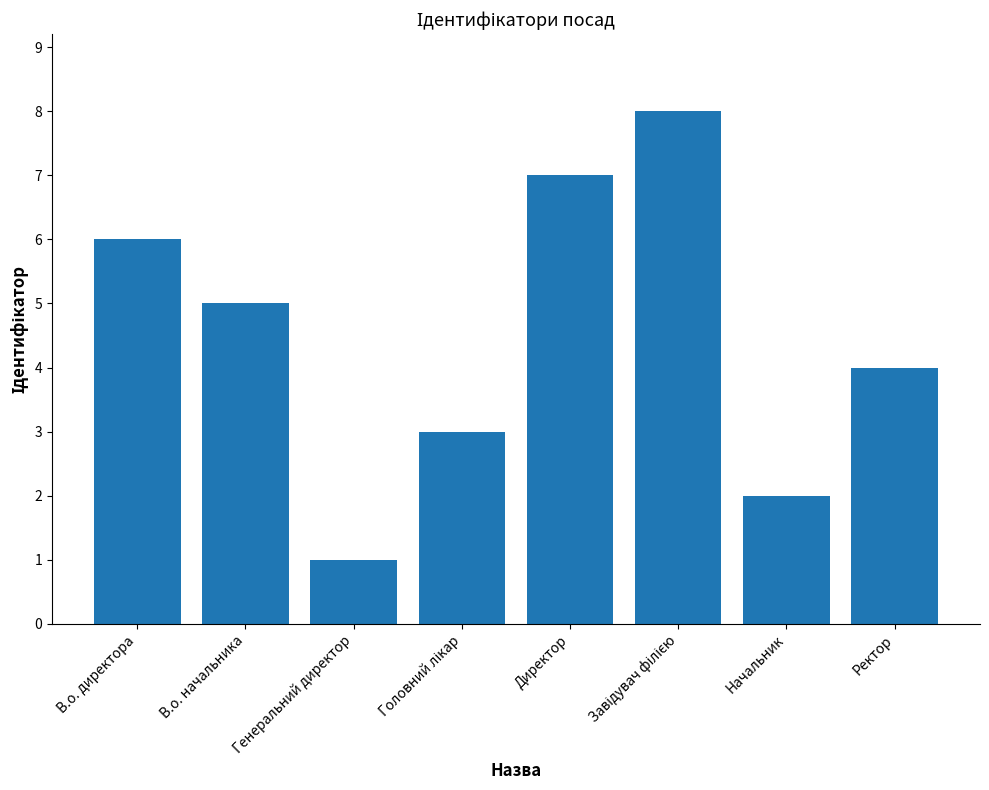

How many values are between 3 and 7?

5